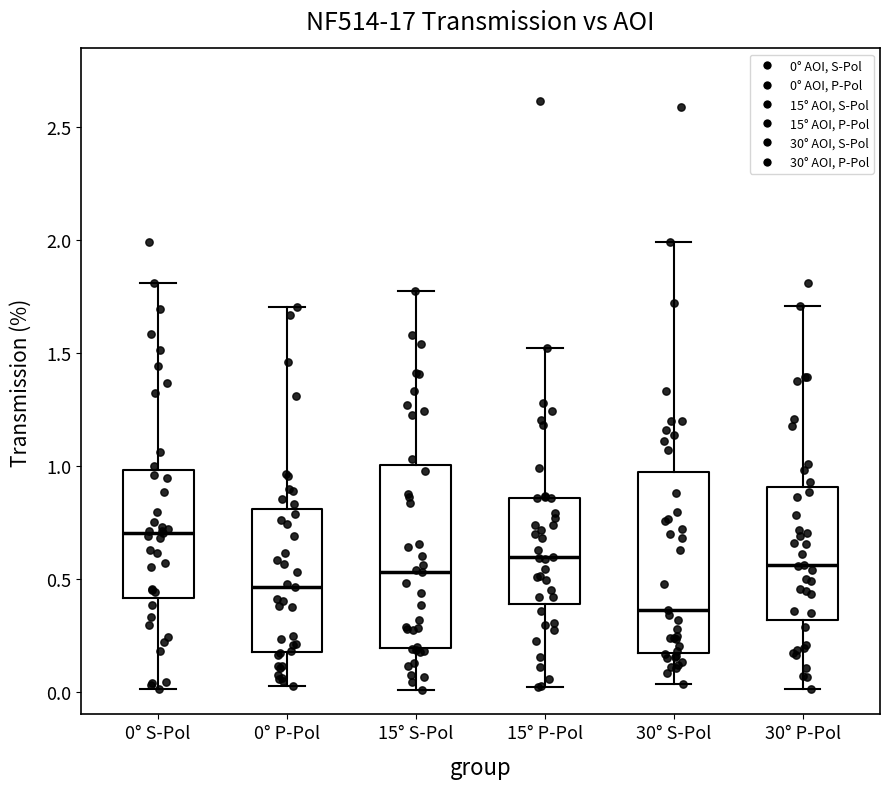

Where is the upper edge of the box for 15° P-Pol on the y-axis? The values are not printed on the chart, so give them approximately, as read against the axis.

0.85